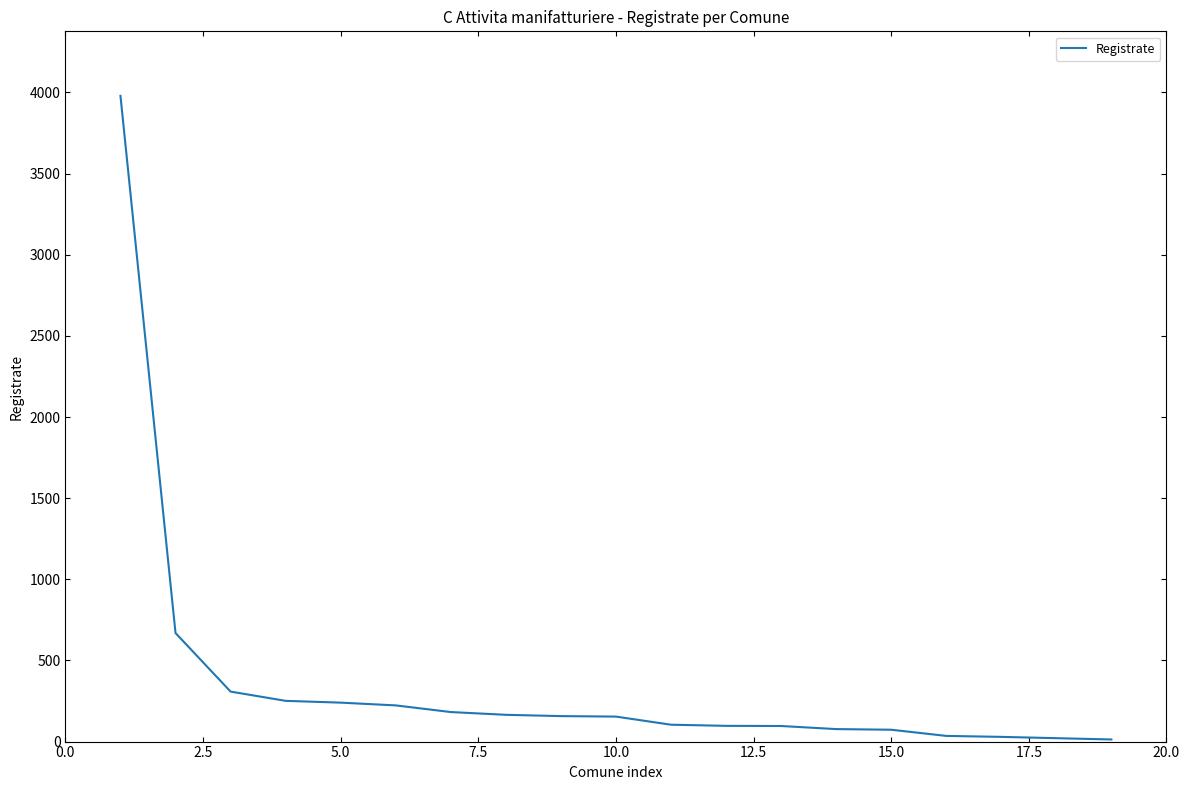

What is the minimum value shown in the chart?

13